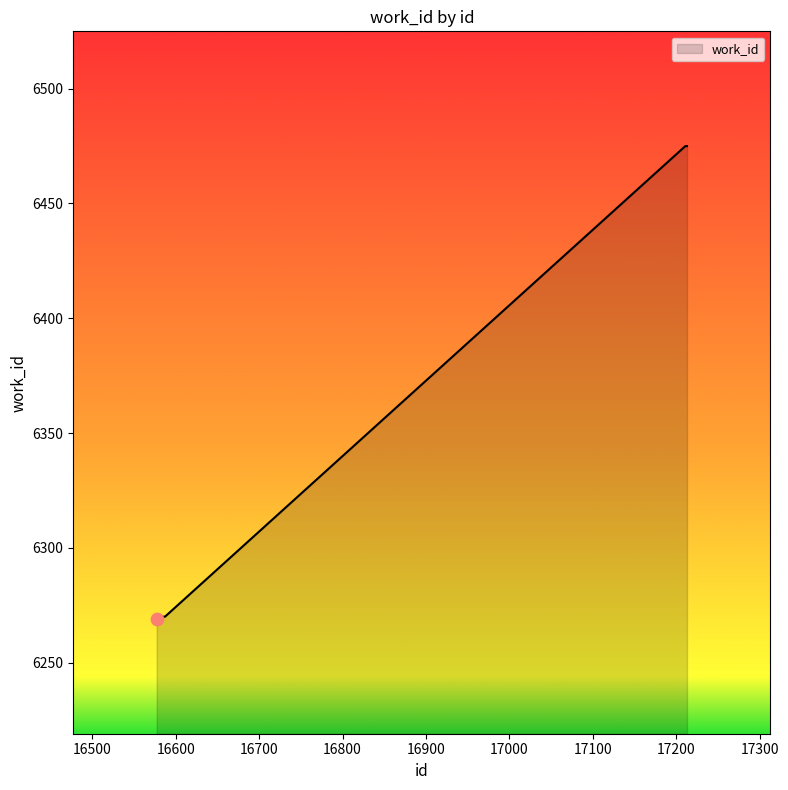

What is the difference between the maximum and minimum values?

206